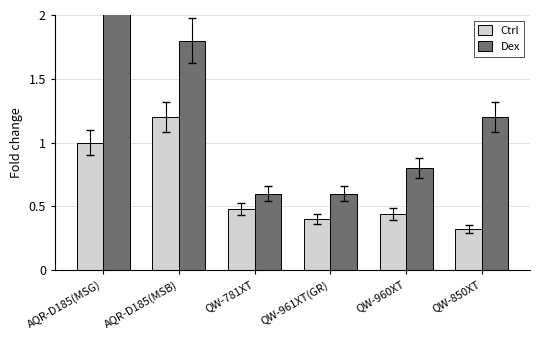

The value of Ctrl at QW-781XT is 0.5. True or false?

True